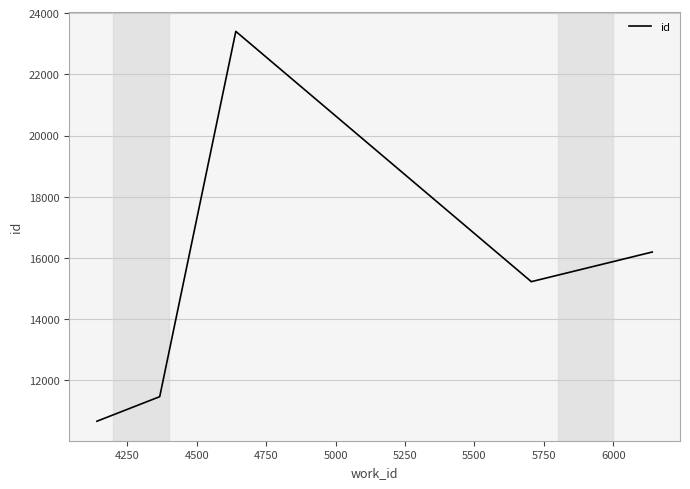

How many points are higher than both their immediate neighbors (excluding endpoints)?

1